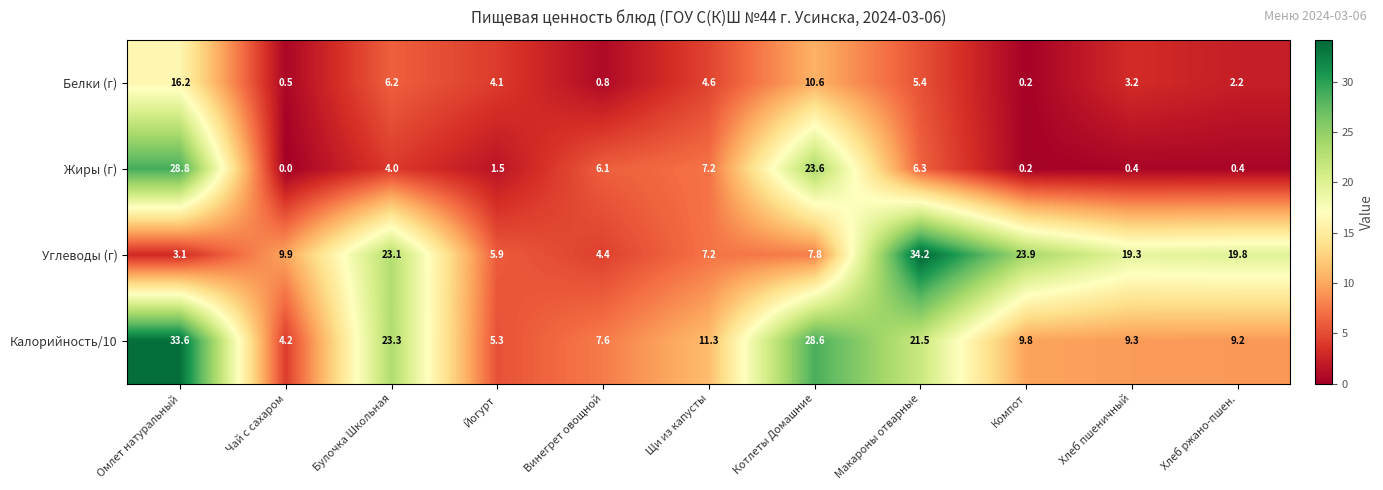

What is the total value across all series at Омлет натуральный?

81.7